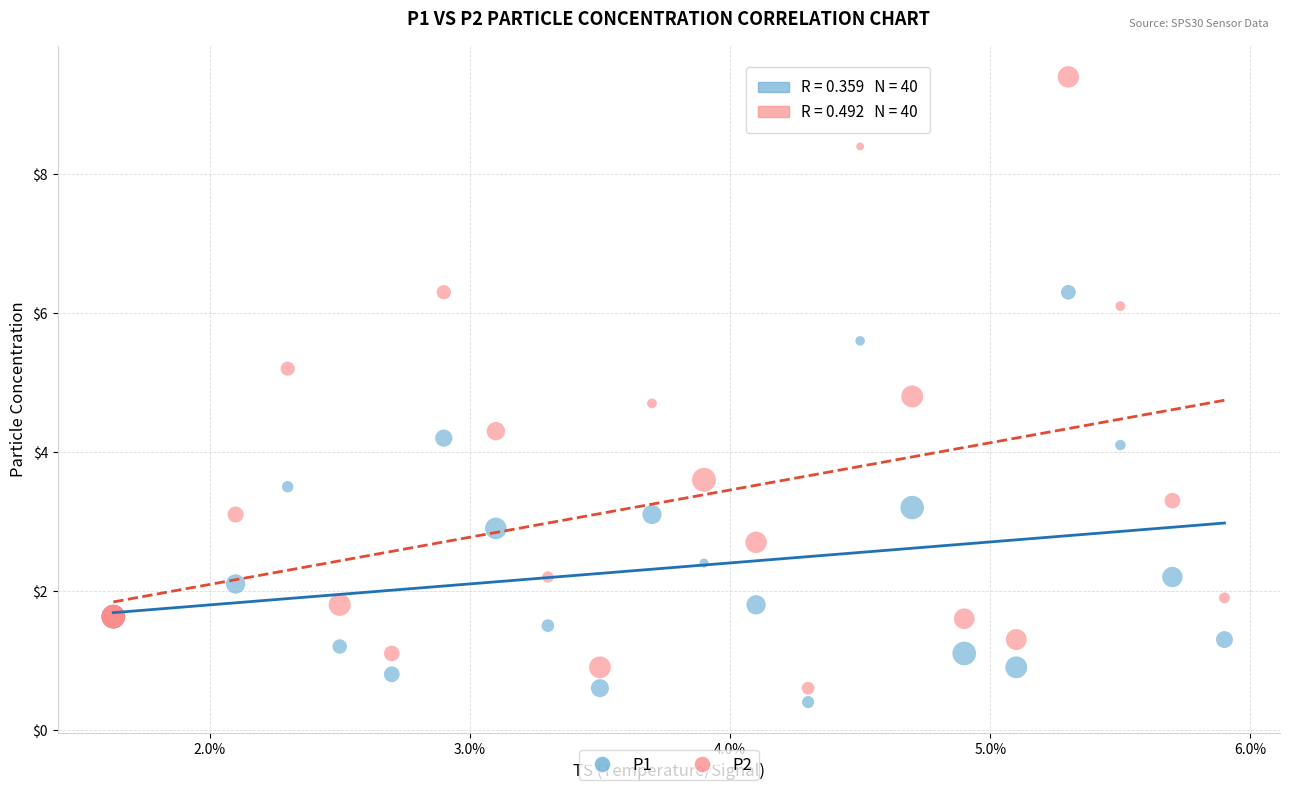

Which series has the largest Y range (max minus min)?

P2